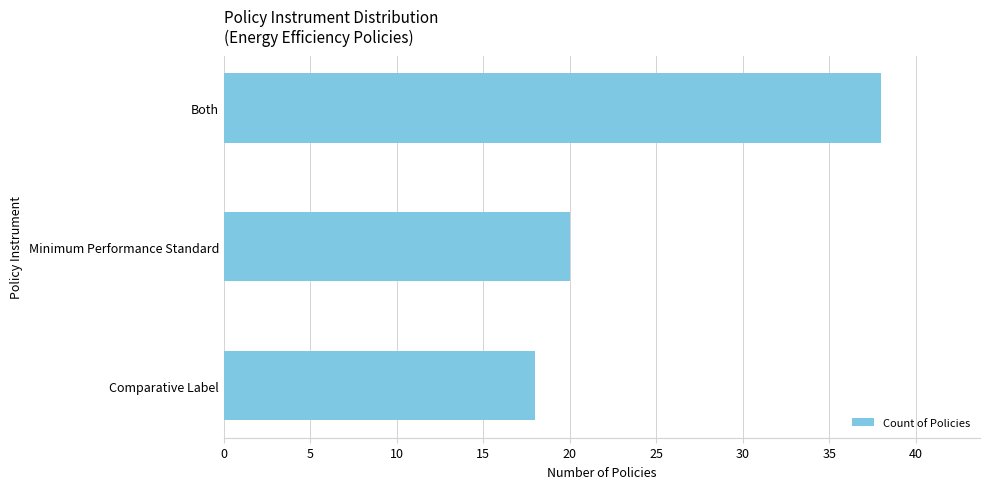

What is the smallest value displayed?

18